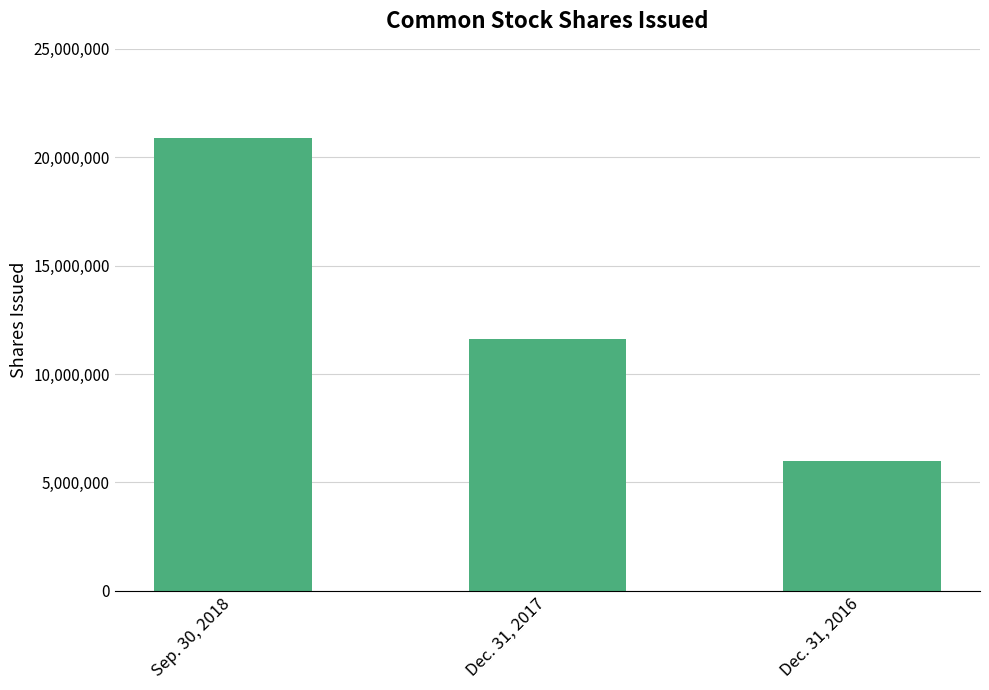

Count the values in the range 6000000 to 20874524.

3